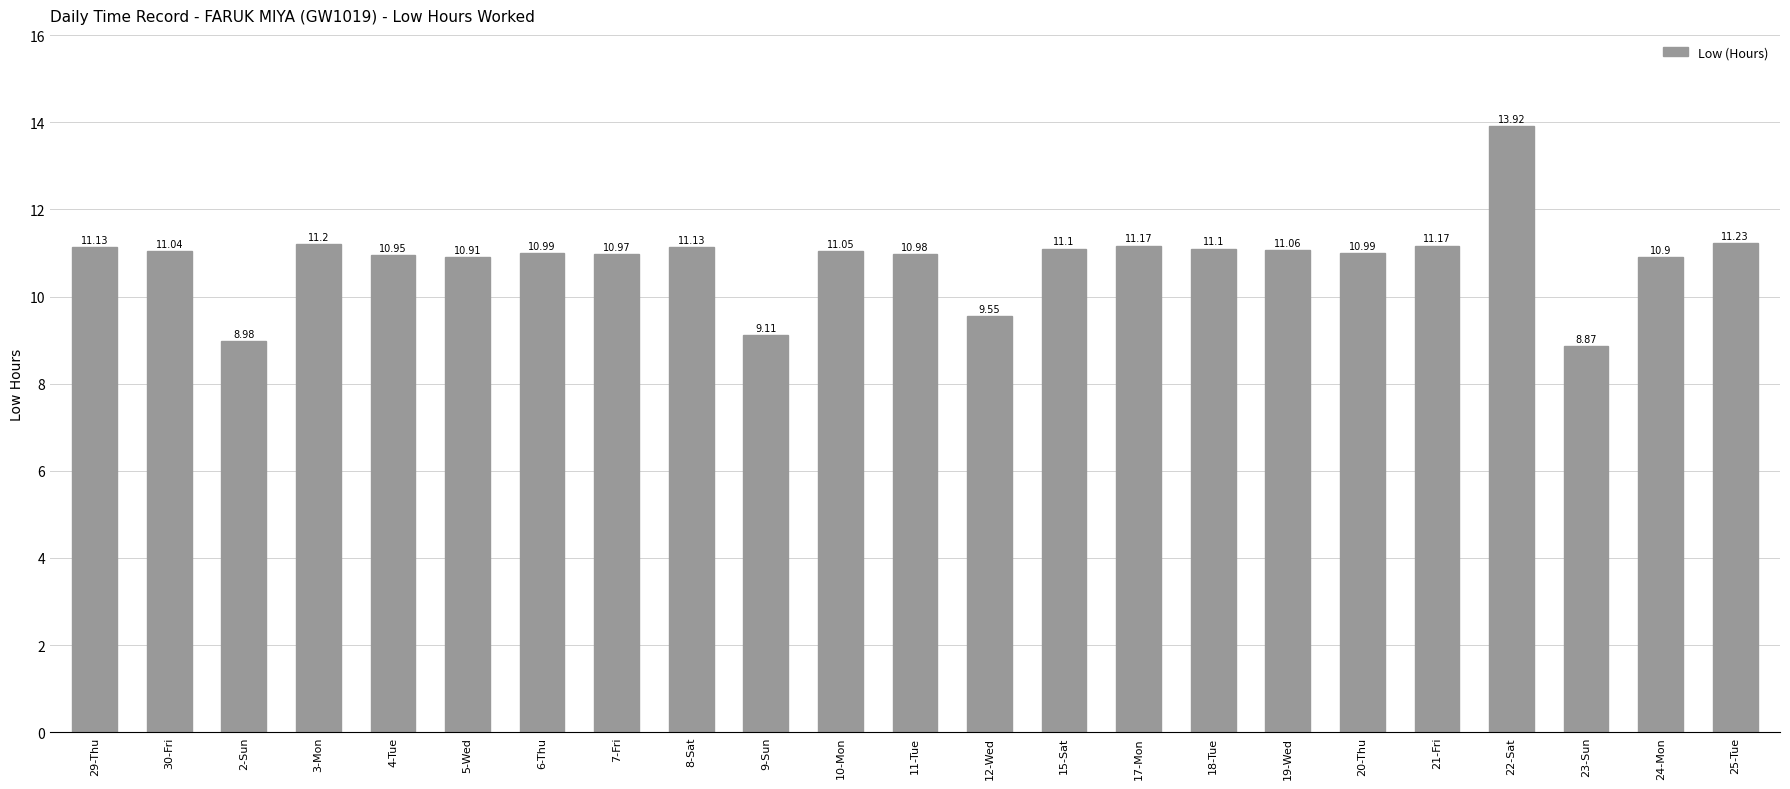

What is the sum of the values at 10-Mon and 29-Thu?

22.2